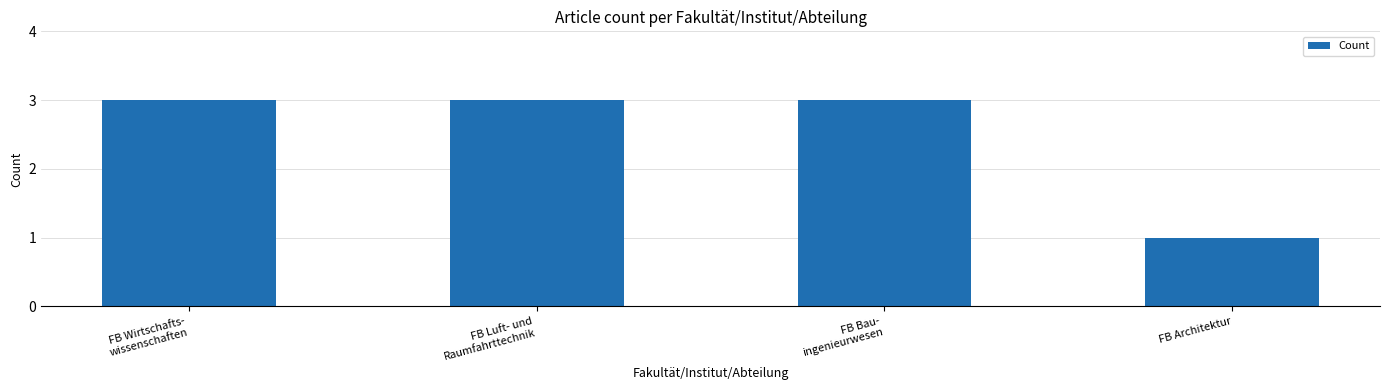

What is the label of the 4th bar from the left?

FB Architektur